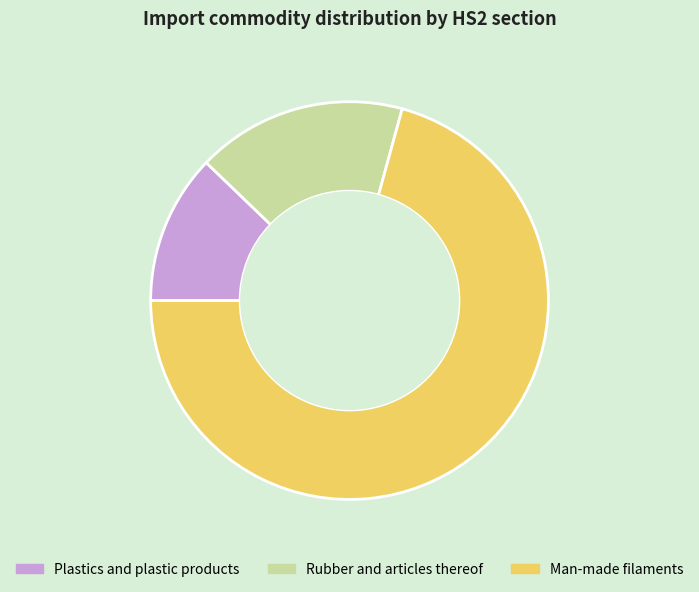

Is Plastics and plastic products the majority of the pie?

No